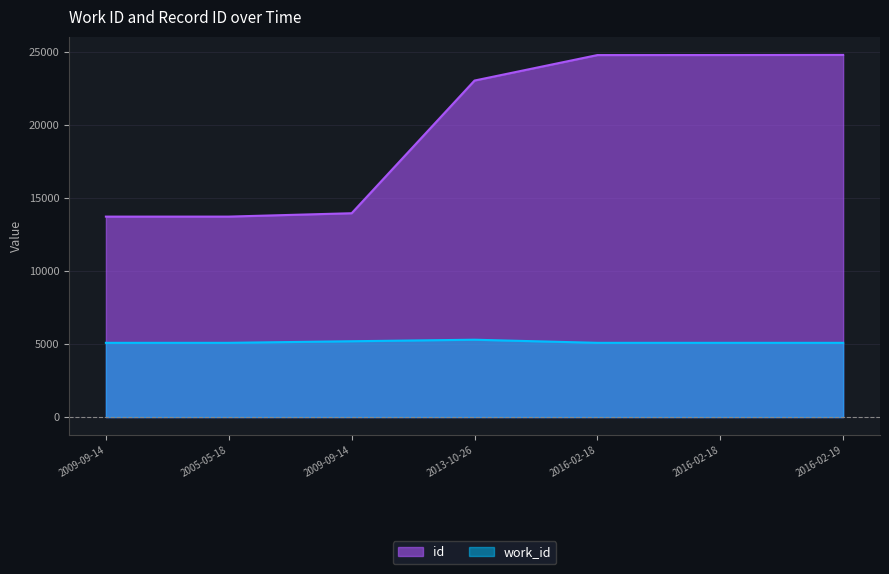

True or false: id and work_id intersect in this chart.

False